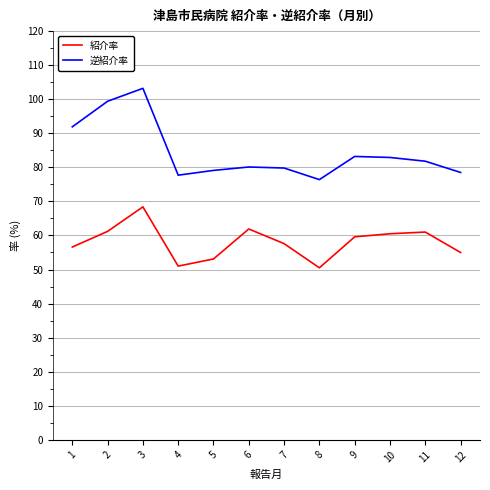

Rank the series by their average value, from highest to lowest.

逆紹介率, 紹介率